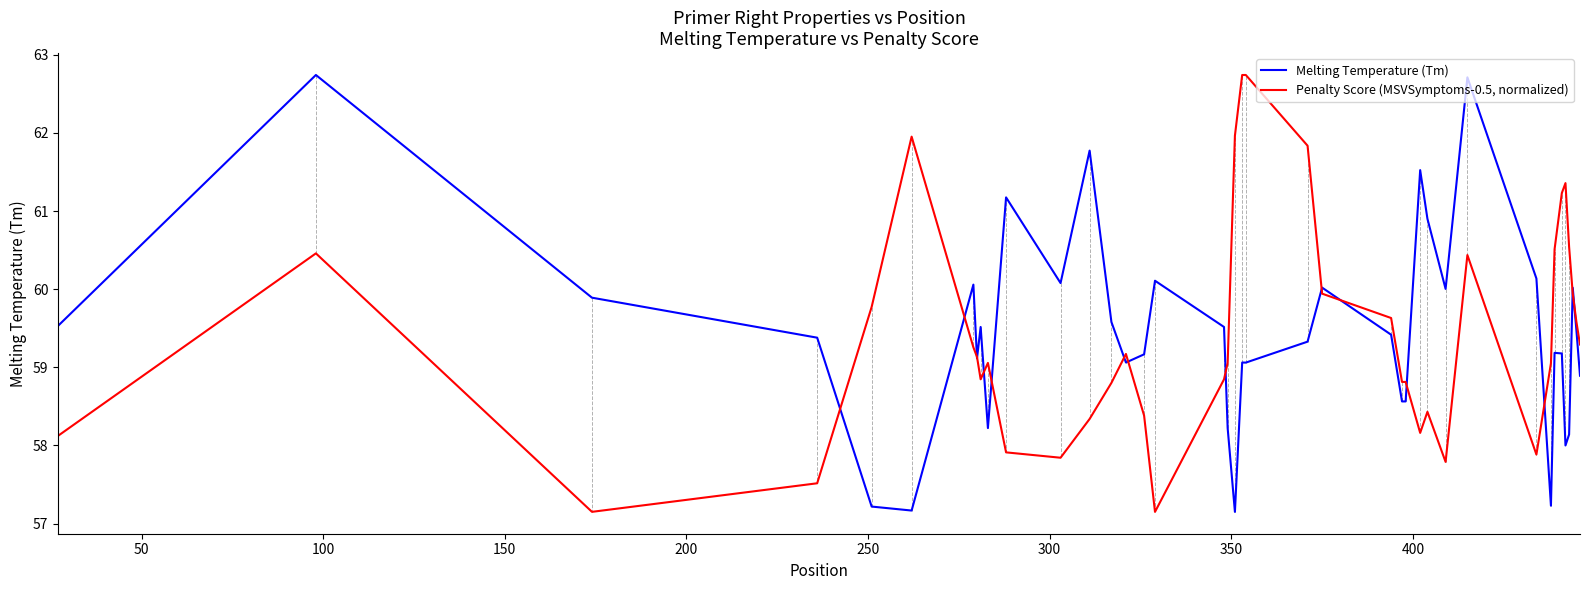

True or false: Penalty Score (MSVSymptoms-0.5, normalized) has more than 0 points higher than both neighbors.

True